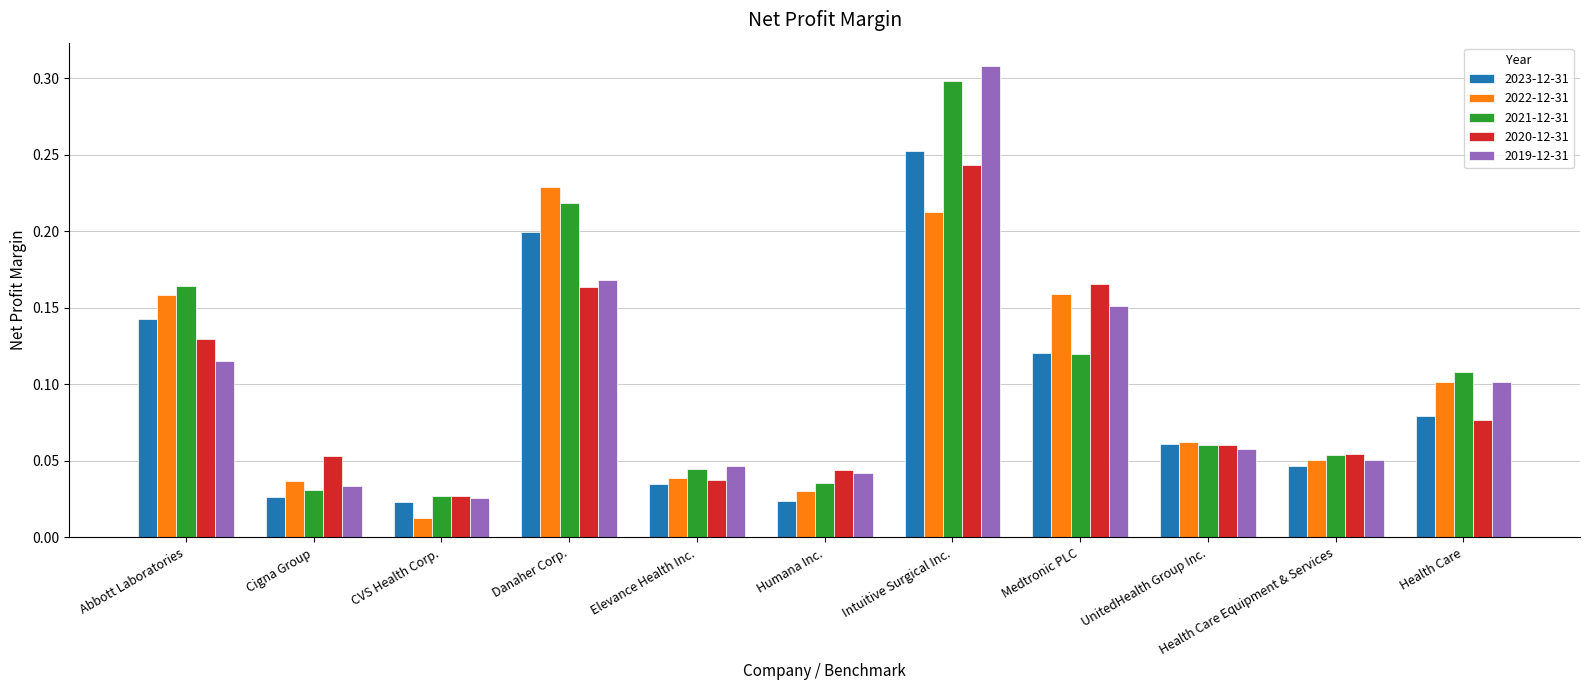

What is the sum of all 2022-12-31 values?

1.1